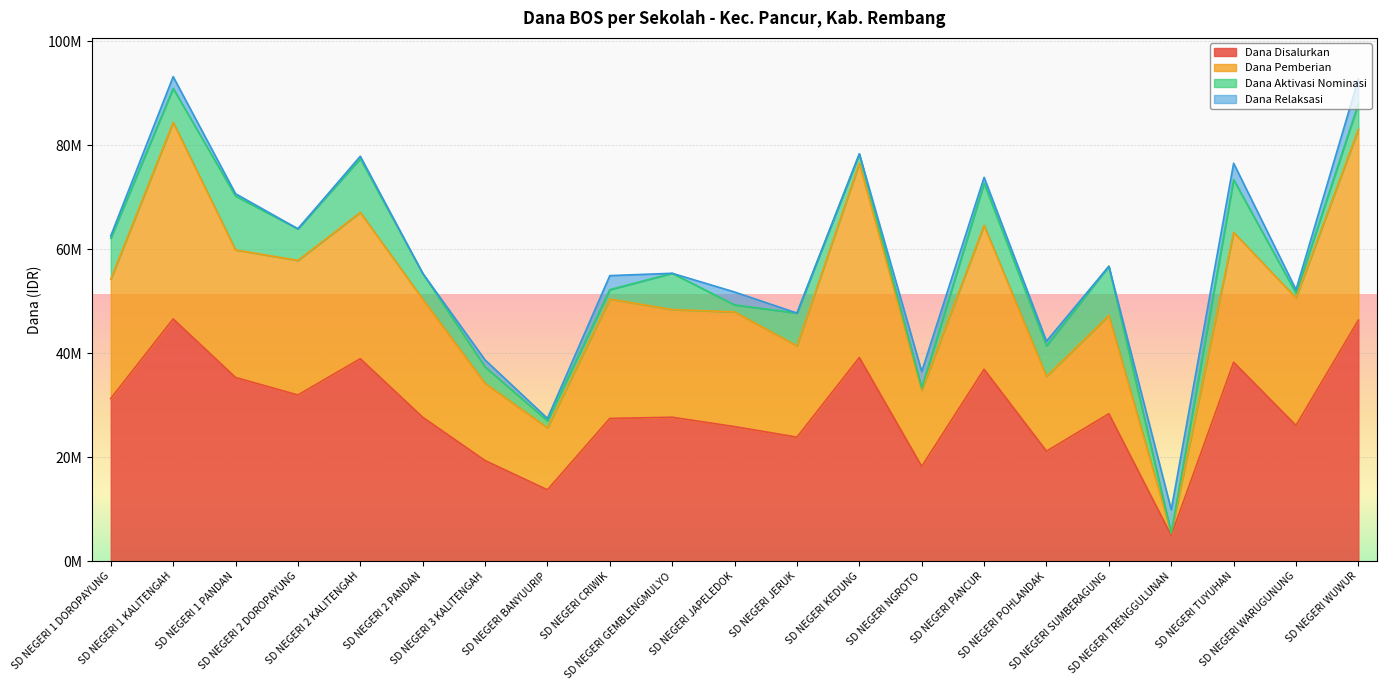

What is the total value across all series at SD NEGERI TRENGGULUNAN?

10350000